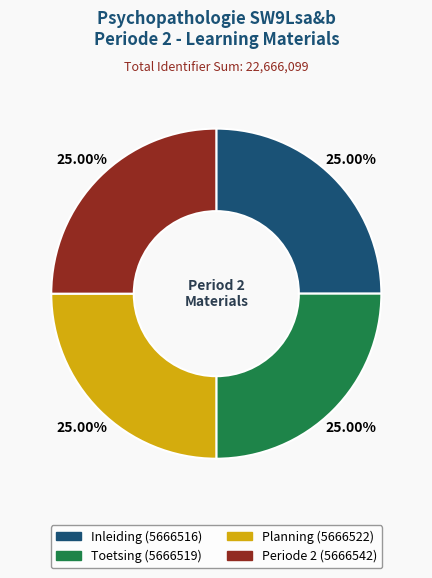

To the nearest percent, what is the combined percentage of Periode 2 and Inleiding?

50%